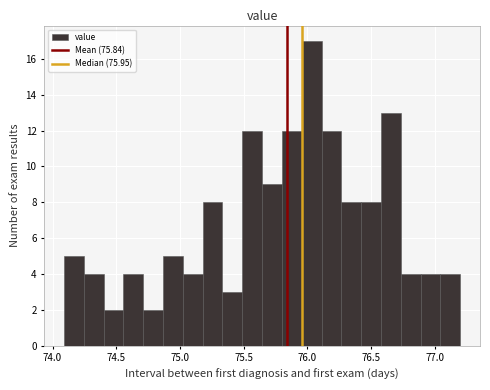

Around what value on the x-axis is the tallest bar? Give the approximate position of its centre, as read against the axis.

76.05